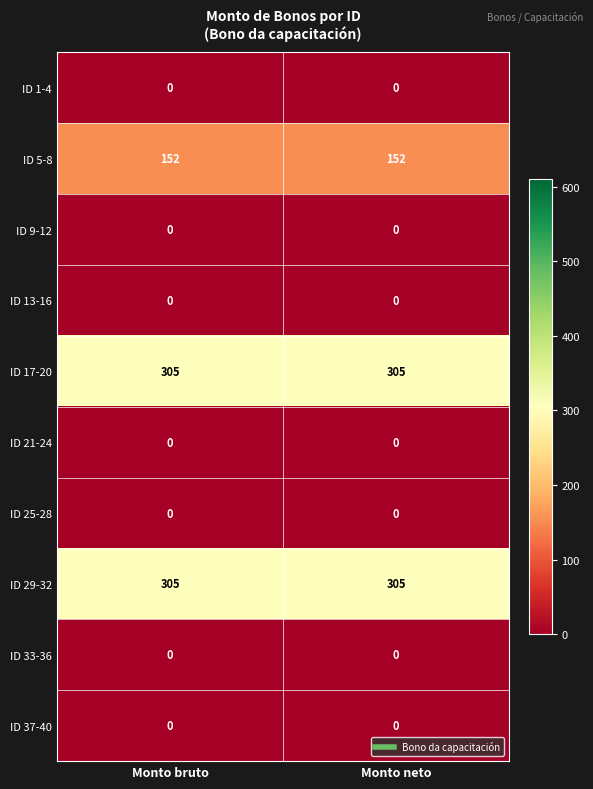

Count the number of data series in this chart.

10